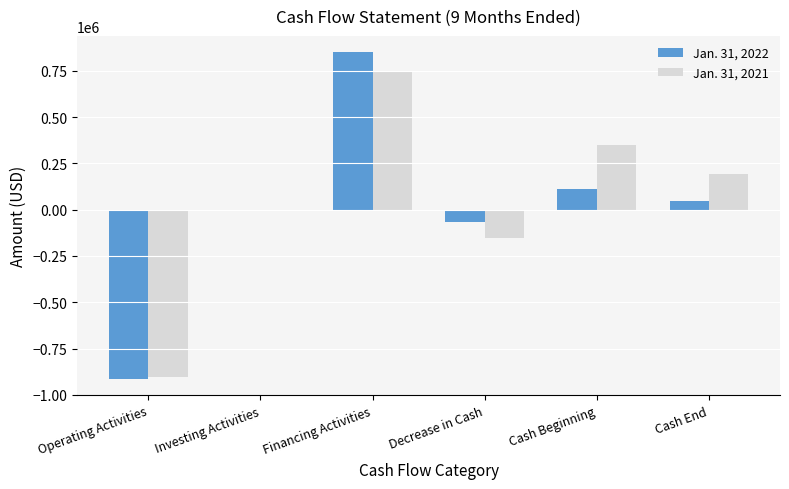

True or false: Jan. 31, 2021 has a value of -560304 at Operating Activities.

False